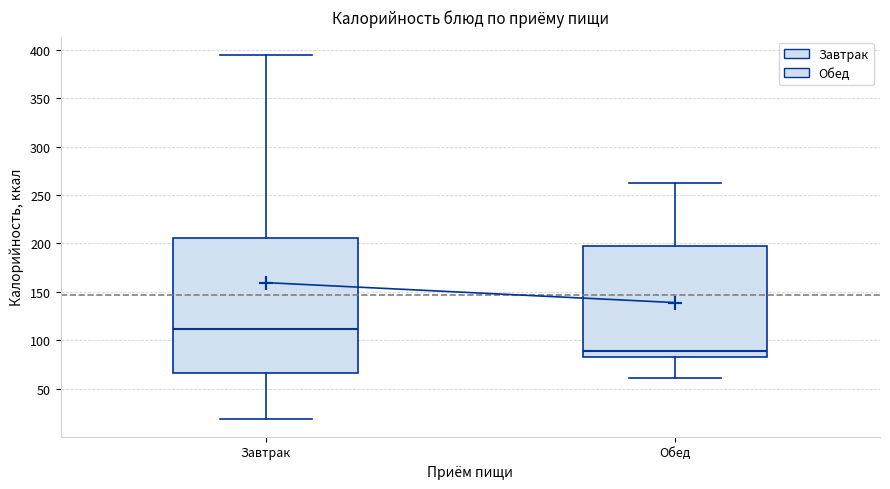

Comparing the boxes themselves (not the whiskers), which one is the tallest?

Завтрак